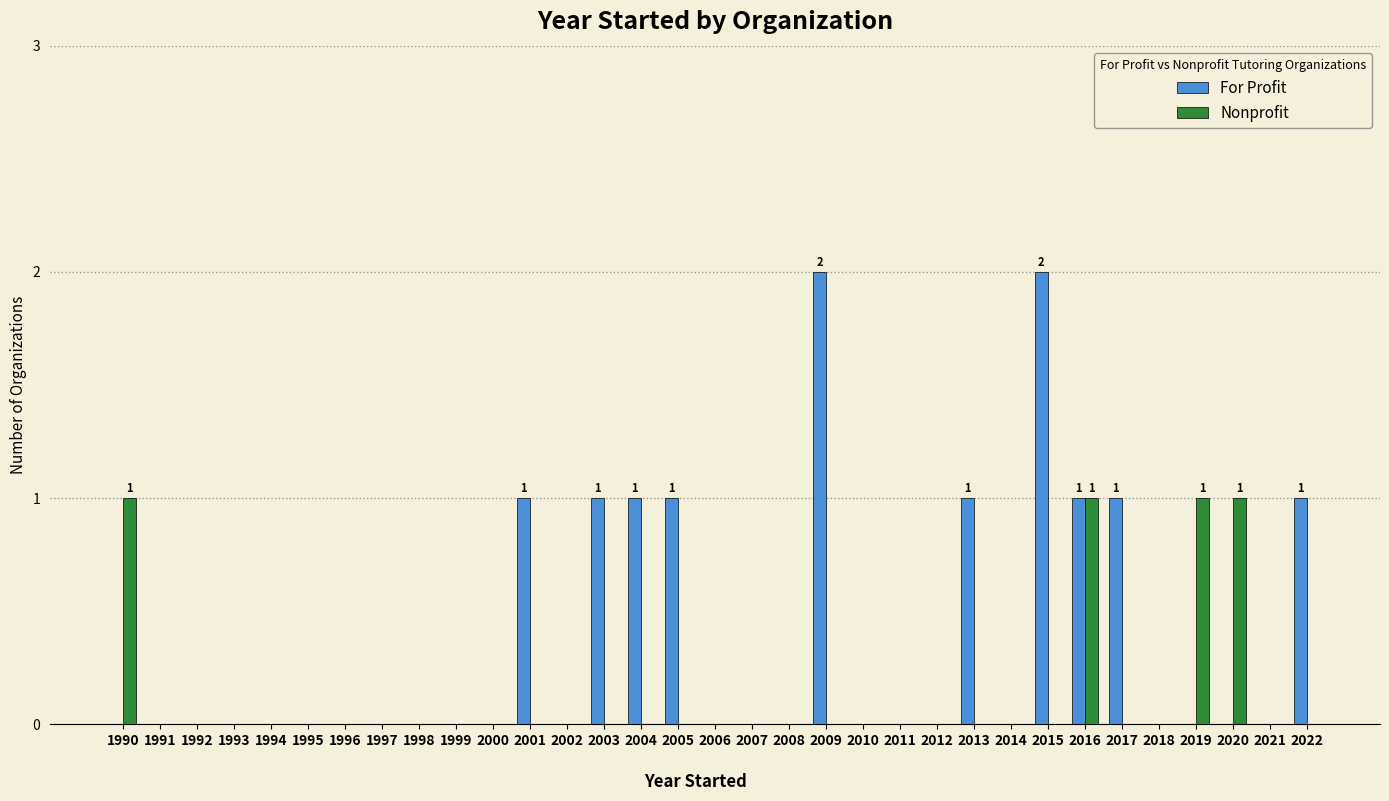

How many groups of bars are there?

33